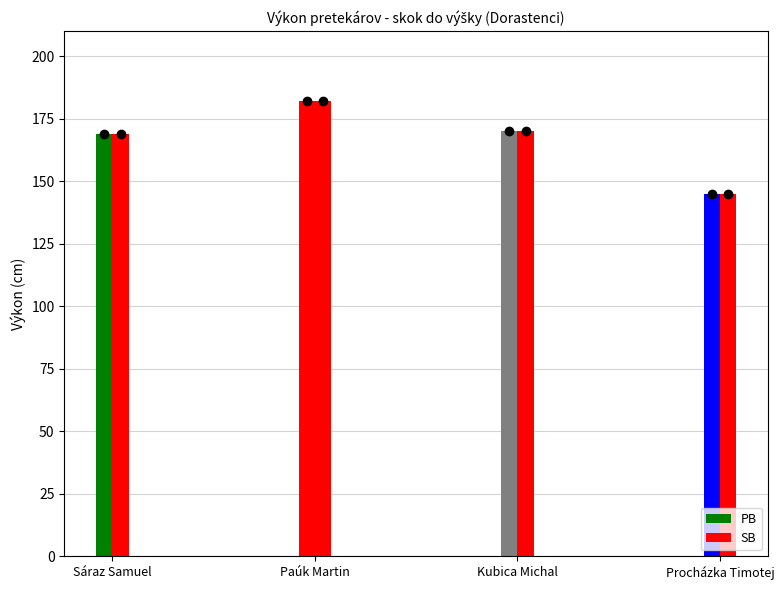

Count the number of data series in this chart.

2